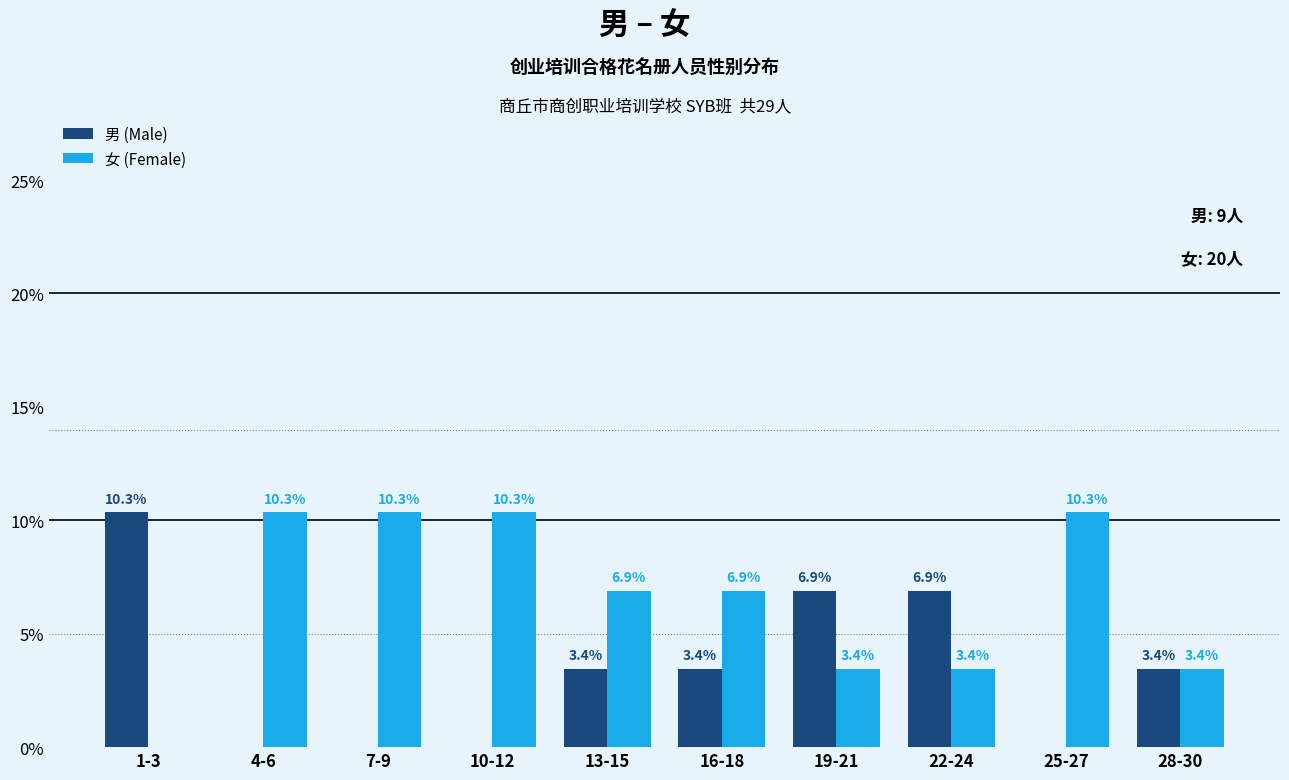

Reading left to right, what are all the values shown in this chart?

男 (Male): 1-3=10.3	4-6=0.0	7-9=0.0	10-12=0.0	13-15=3.4	16-18=3.4	19-21=6.9	22-24=6.9	25-27=0.0	28-30=3.4
女 (Female): 1-3=0.0	4-6=10.3	7-9=10.3	10-12=10.3	13-15=6.9	16-18=6.9	19-21=3.4	22-24=3.4	25-27=10.3	28-30=3.4